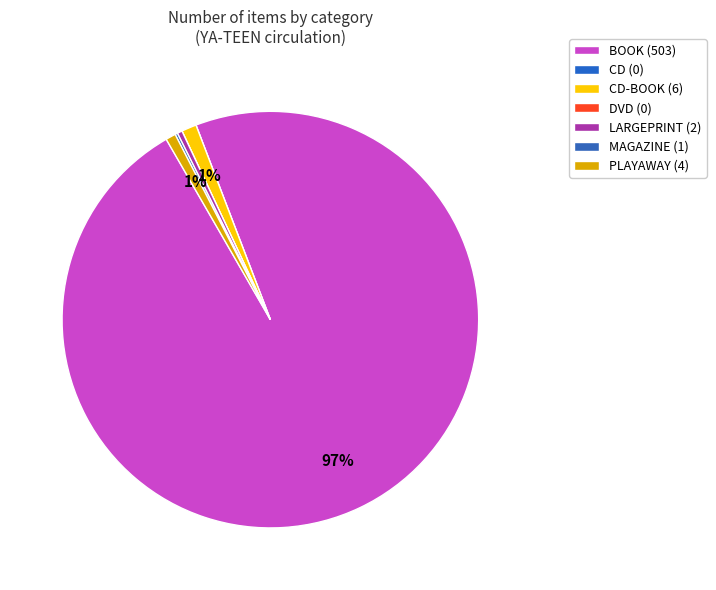

What is the smallest slice in the pie chart?

CD